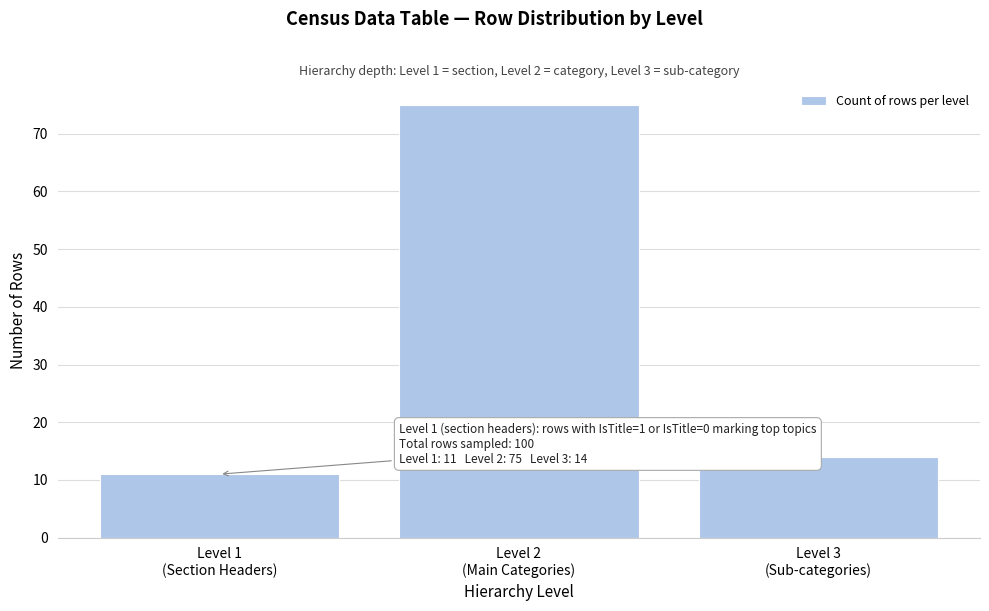

Reading left to right, what are all the values shown in this chart?

11	75	14